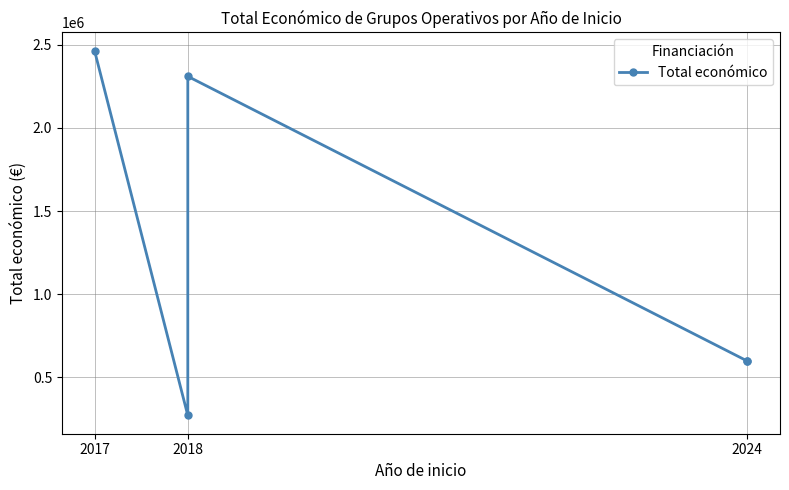

The value at 2018 is 485476. True or false?

False